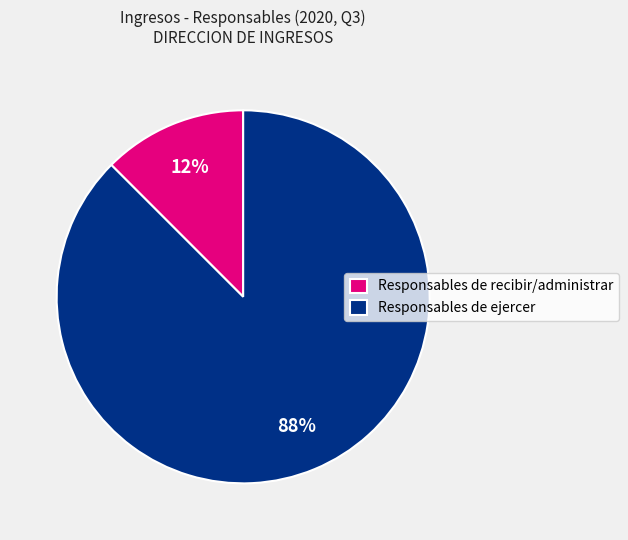

What is the largest slice in the pie chart?

Responsables de ejercer